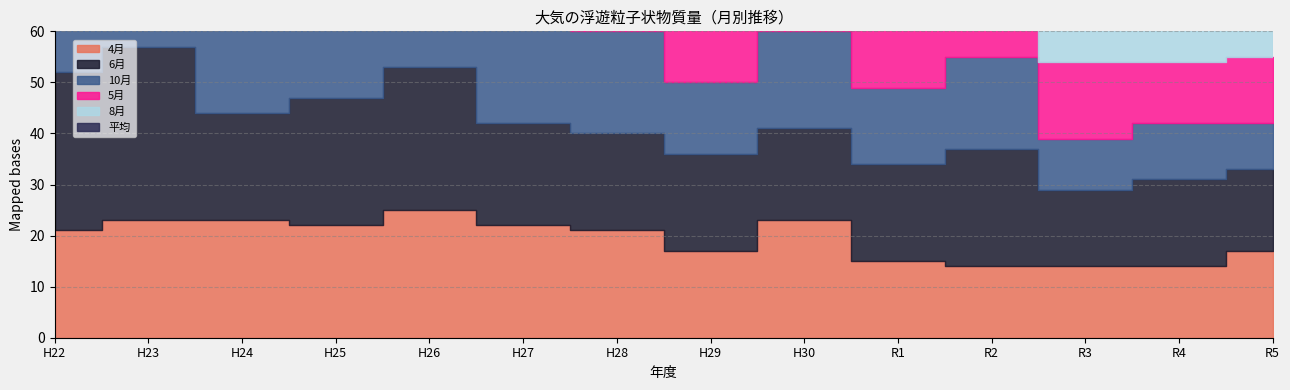

Which category has the highest value across all series?

H22